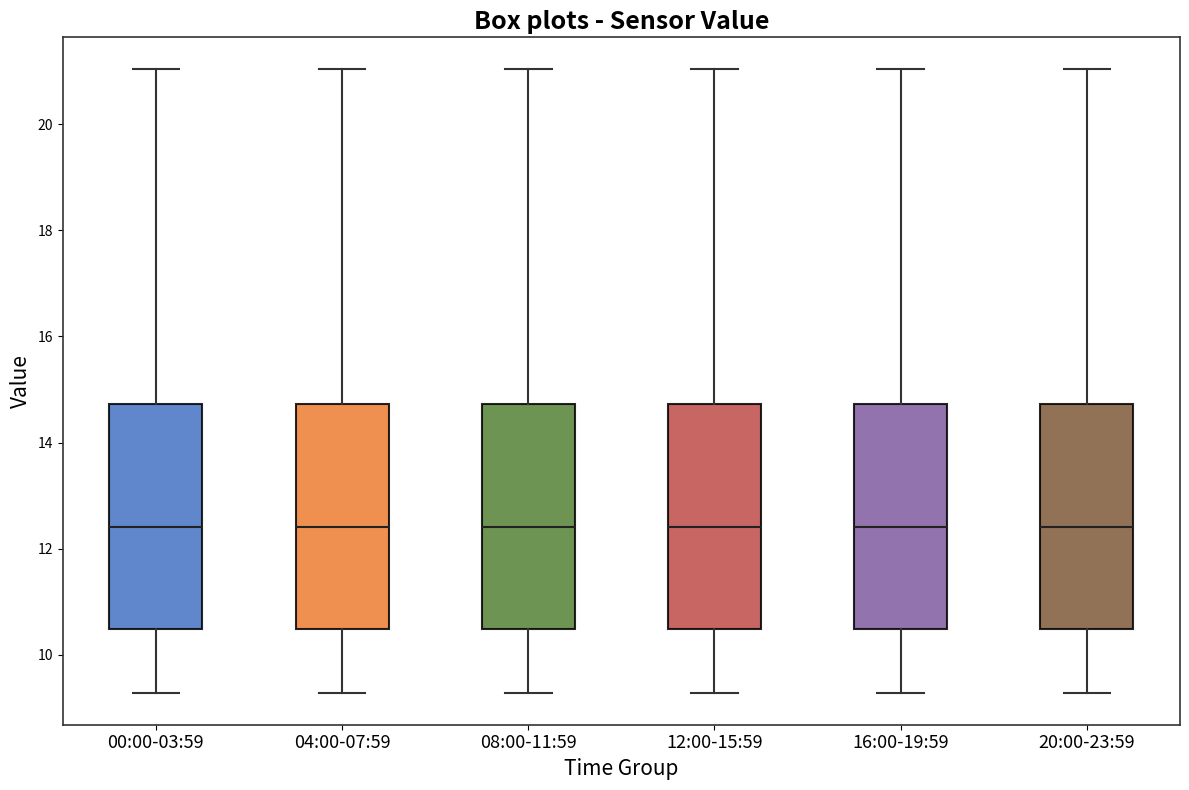

Reading left to right, transcribe this box plot: for each box, give where its median line is, the range the box spans, and where its two whiskers end, as read against the y-axis. The values are not printed on the chart, so give them approximately, as read against the axis.

00:00-03:59: median 12.4, box 10.4 to 14.8, whiskers 9.2 to 21.0
04:00-07:59: median 12.4, box 10.4 to 14.8, whiskers 9.2 to 21.0
08:00-11:59: median 12.4, box 10.4 to 14.8, whiskers 9.2 to 21.0
12:00-15:59: median 12.4, box 10.4 to 14.8, whiskers 9.2 to 21.0
16:00-19:59: median 12.4, box 10.4 to 14.8, whiskers 9.2 to 21.0
20:00-23:59: median 12.4, box 10.4 to 14.8, whiskers 9.2 to 21.0